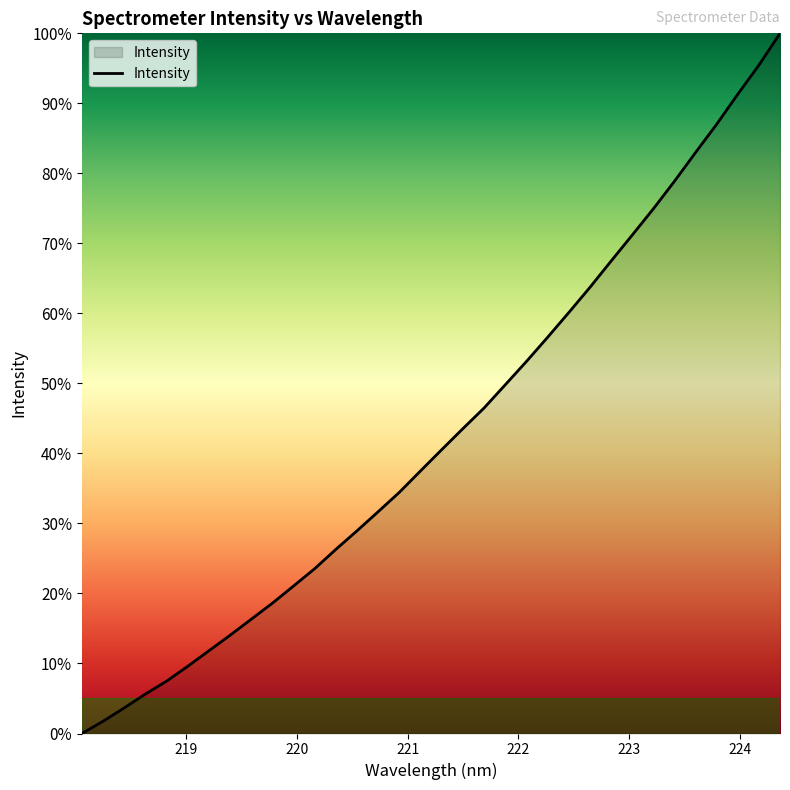

How many values are above zero?

33